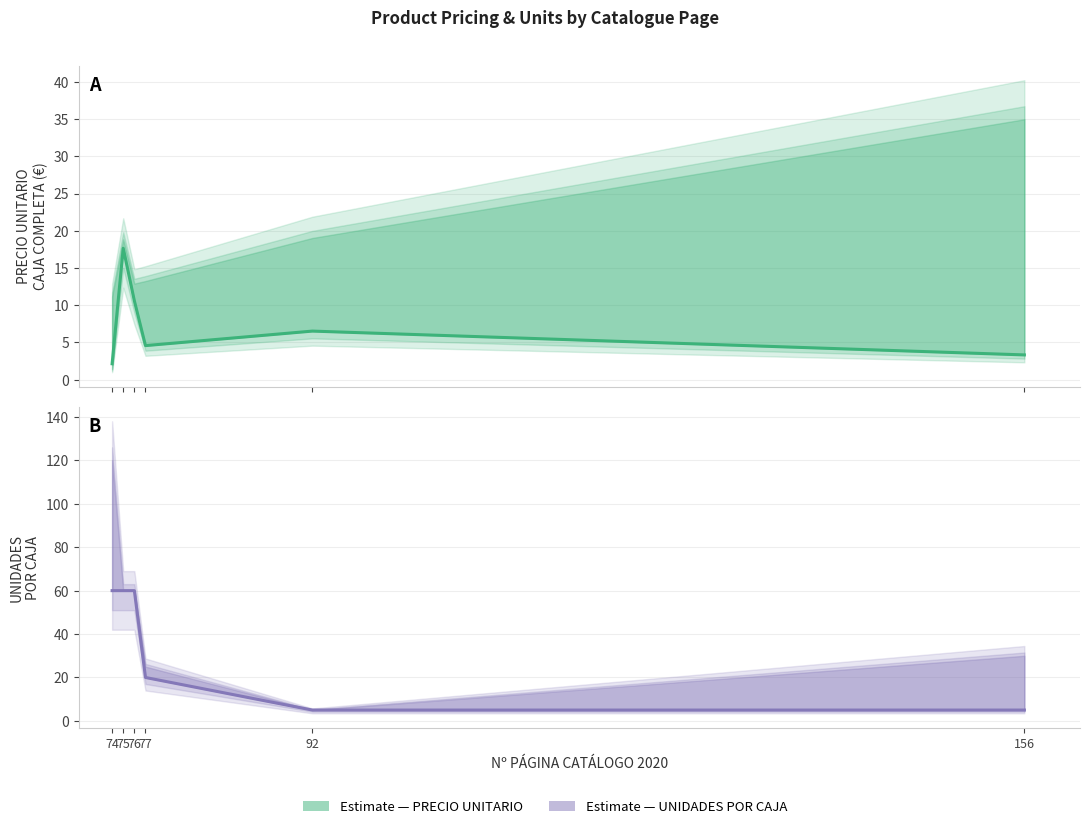

At how many categories does at least one series exceed 27?

3